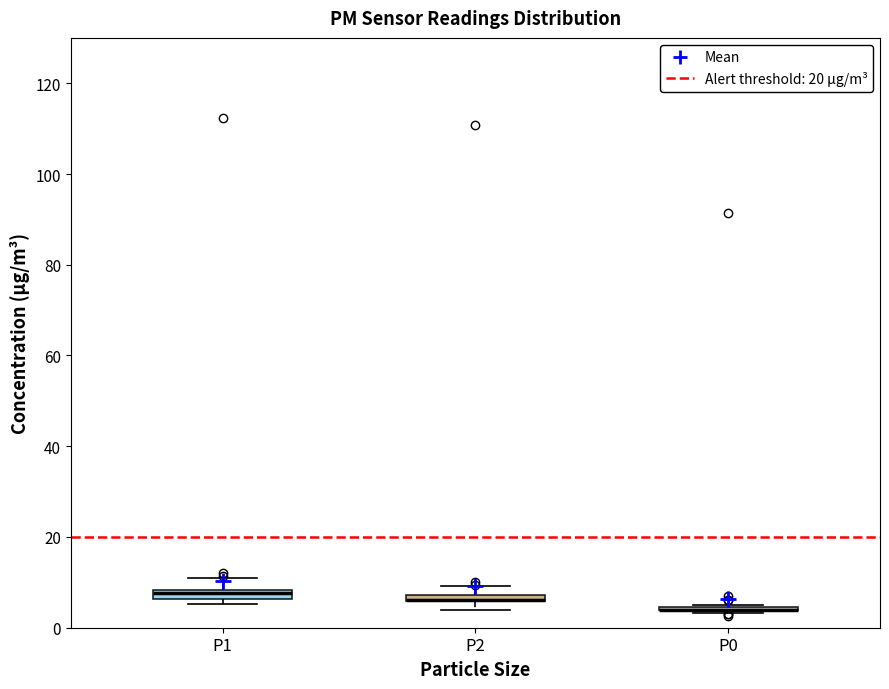

Where is the upper edge of the box for P1 on the y-axis? The values are not printed on the chart, so give them approximately, as read against the axis.

8